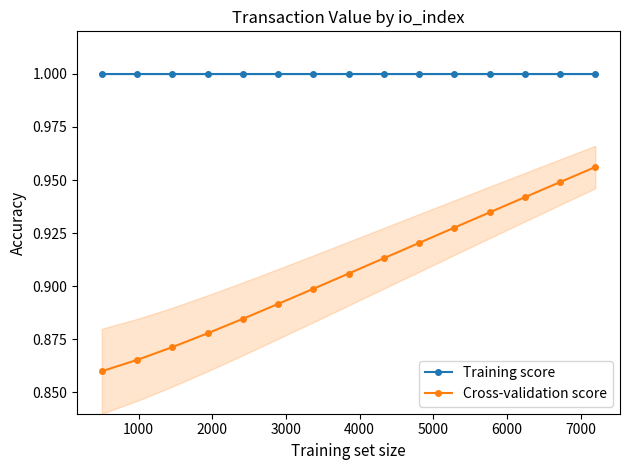

What are all the series names shown in the legend?

Training score, Cross-validation score